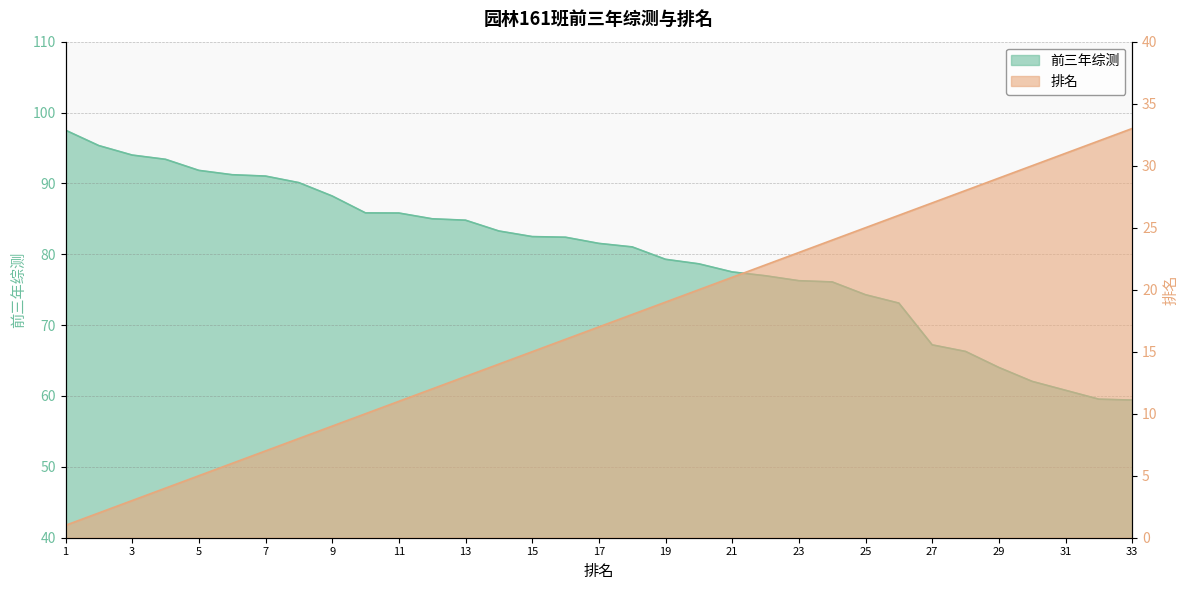

The value of 前三年综测 at 24 is 31.0. True or false?

False